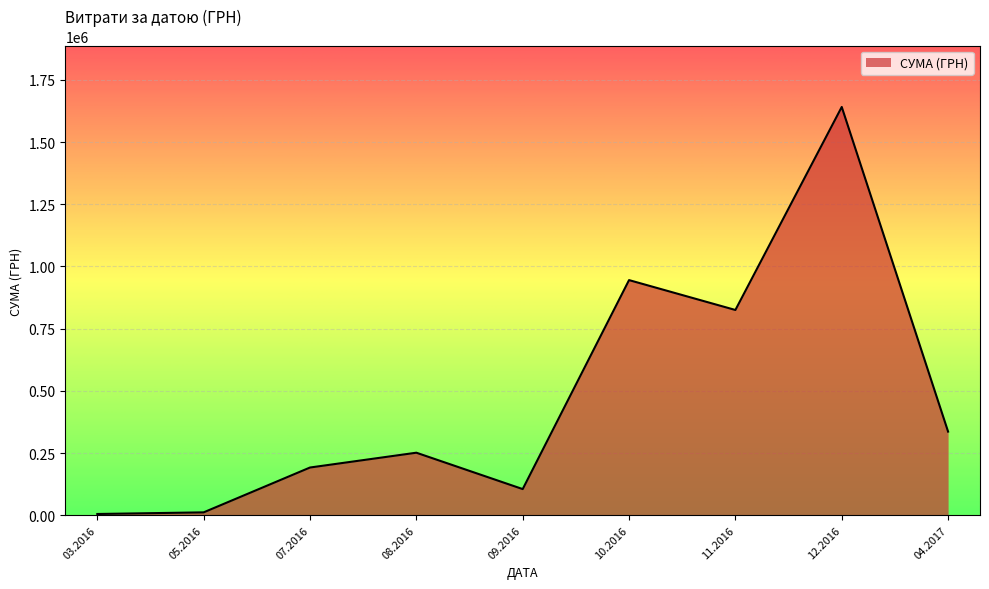

The value at 12.2016 is 1641198.8. True or false?

True